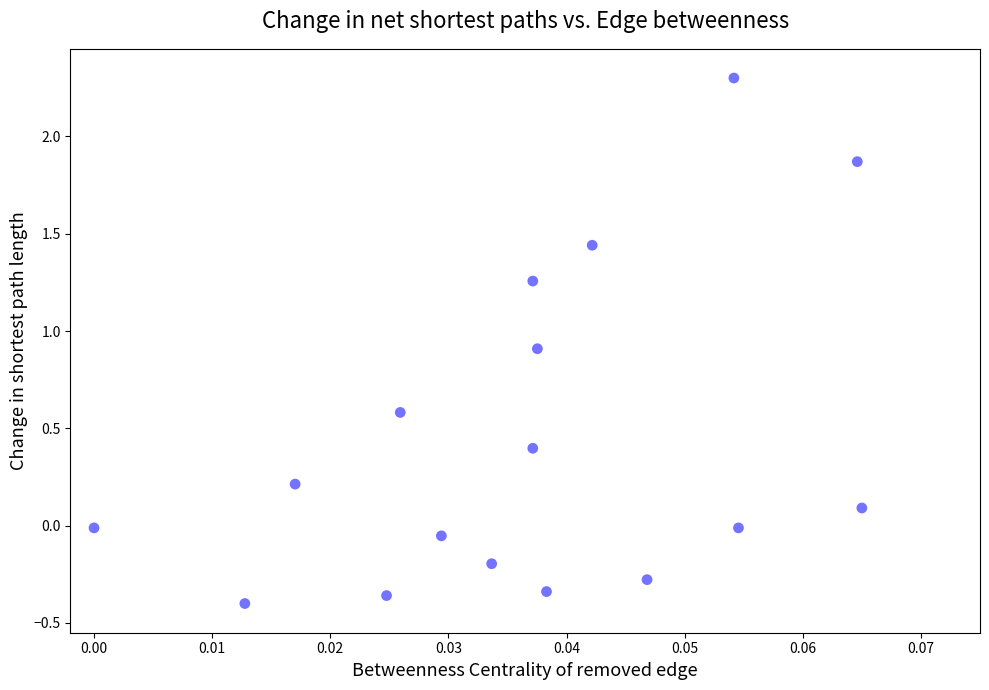

What is the range of Y values (max minus min)?

2.7